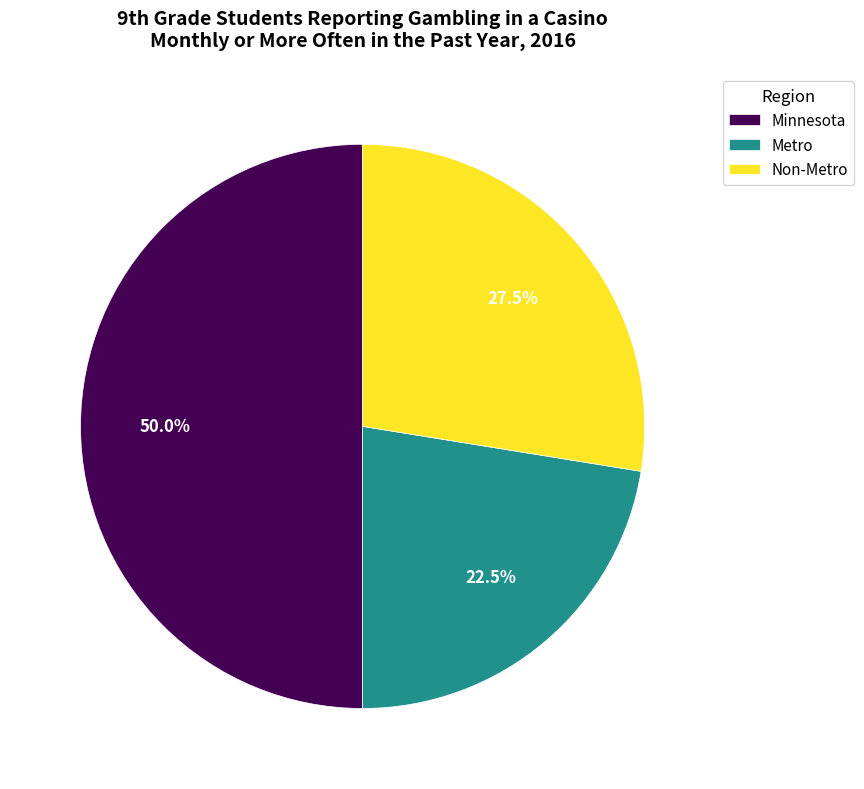

Combined, what portion of the pie is Metro and Non-Metro?

50.0%